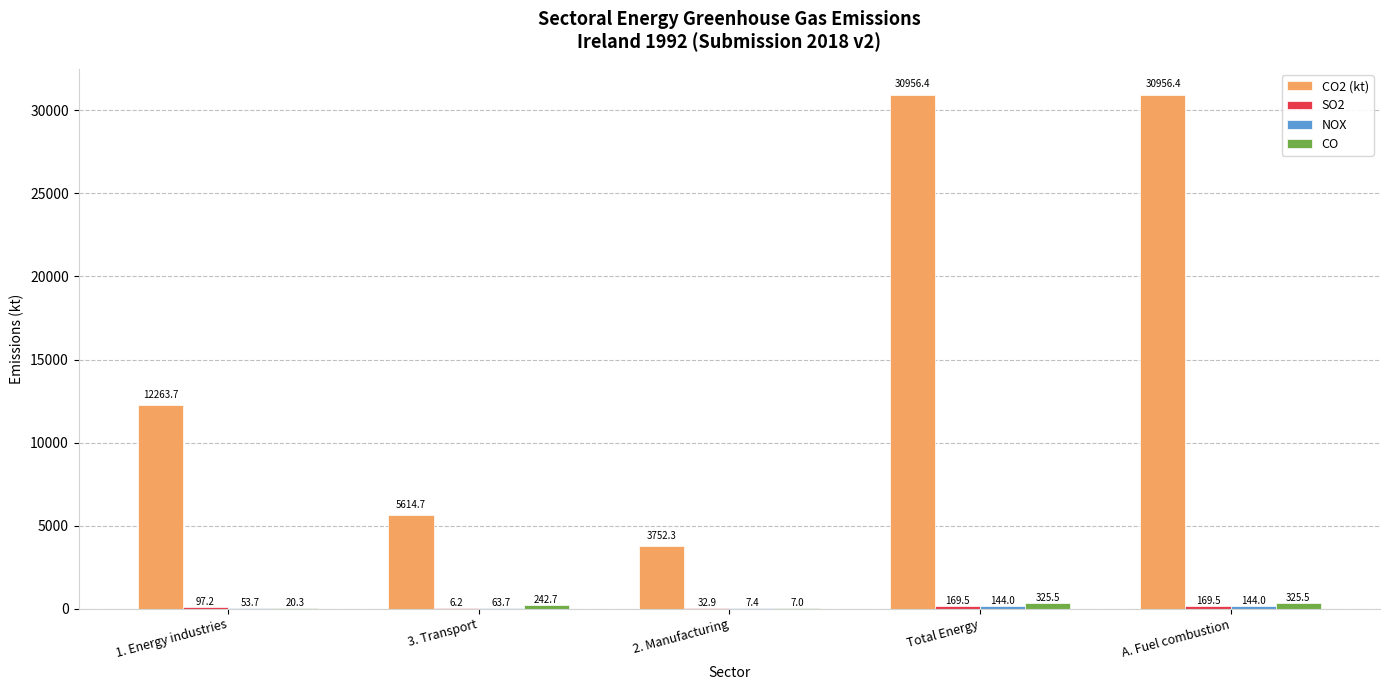

Which series changed the most between 3. Transport and 2. Manufacturing?

CO2 (kt)